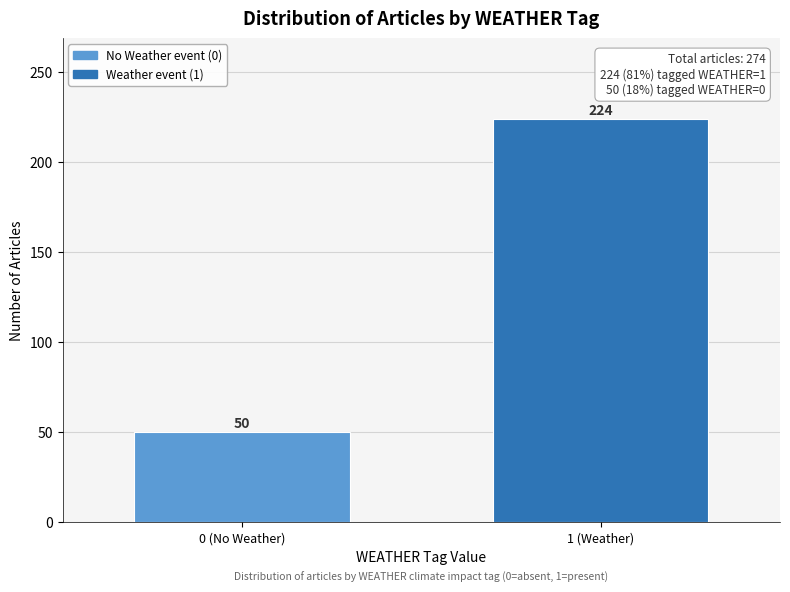

Reading left to right, what are all the values shown in this chart?

0 (No Weather)=50	1 (Weather)=224